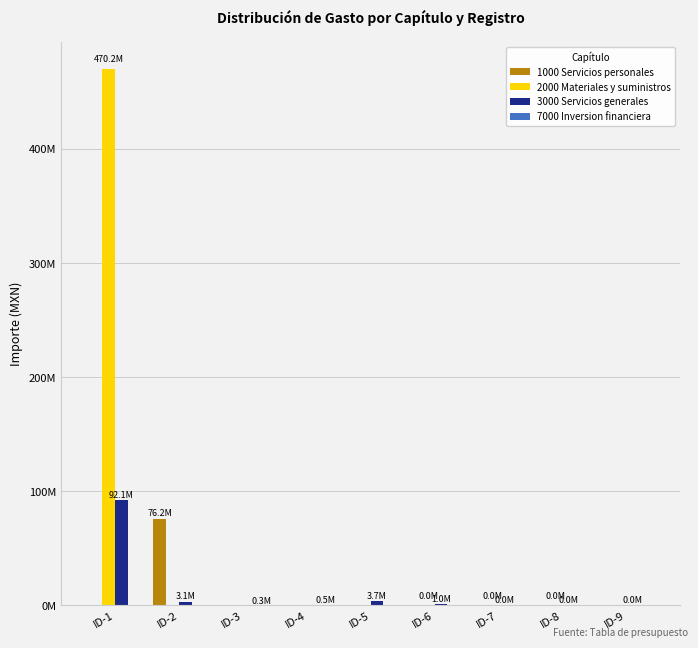

Is it true that 2000 Materiales y suministros equals 0 at ID-2?

True